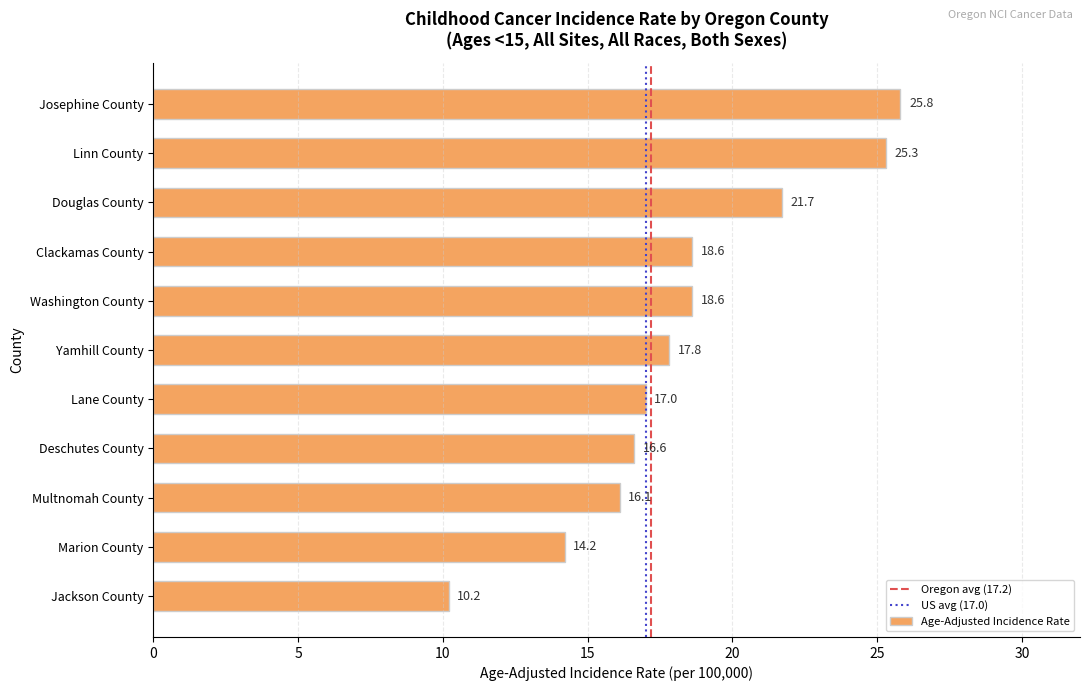

What is the change in value from Washington County to Multnomah County?

-2.5